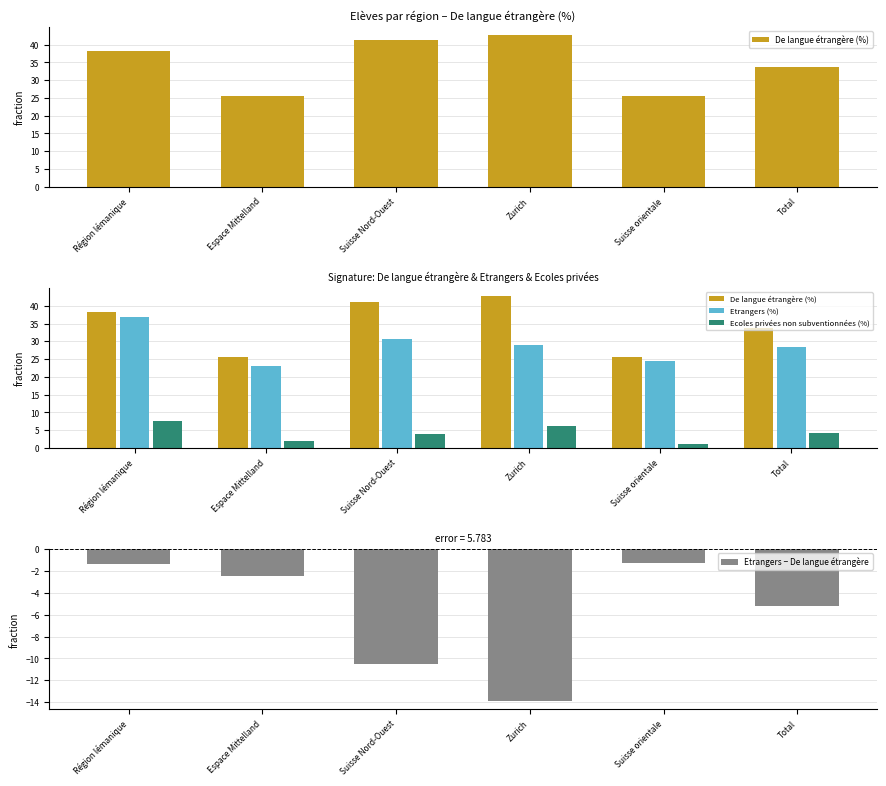

At which label does De langue étrangère (%) reach its minimum?

Espace Mittelland